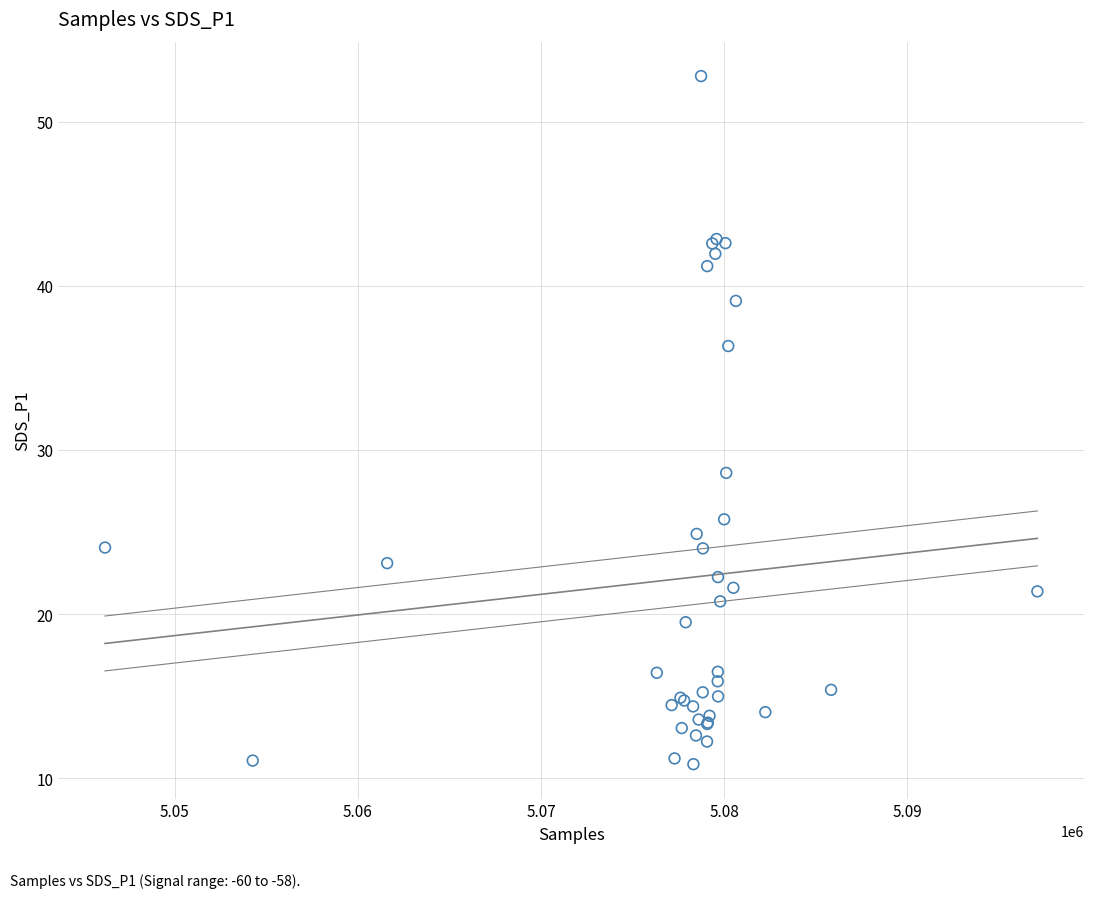

What Y value in the scatter plot is closest to 31?

28.6